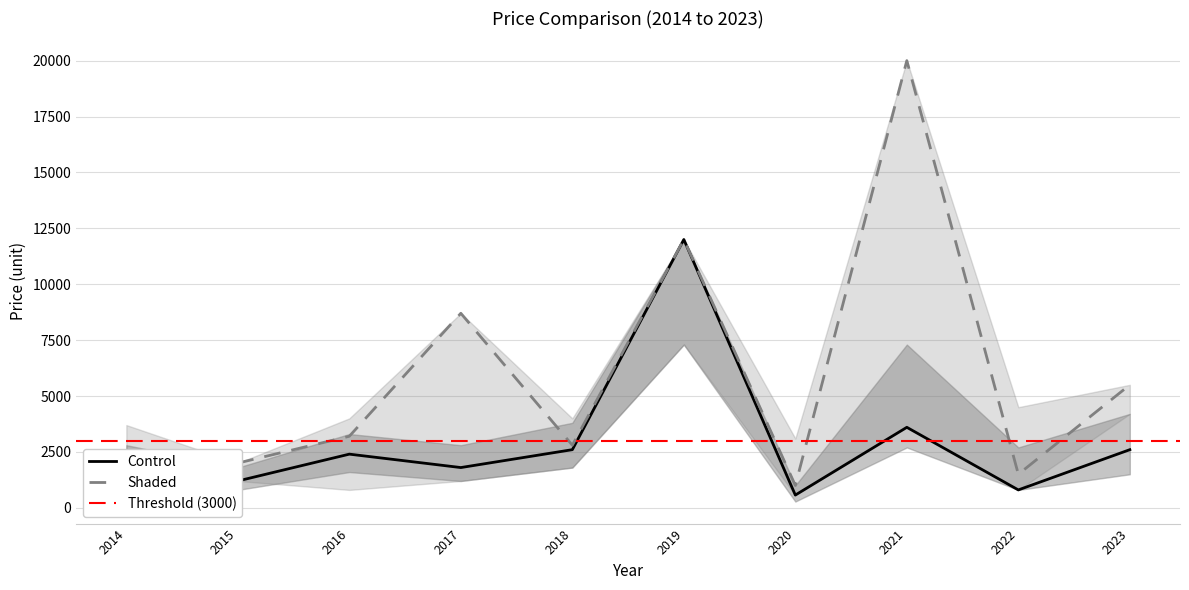

At how many categories does at least one series exceed 16742?

1